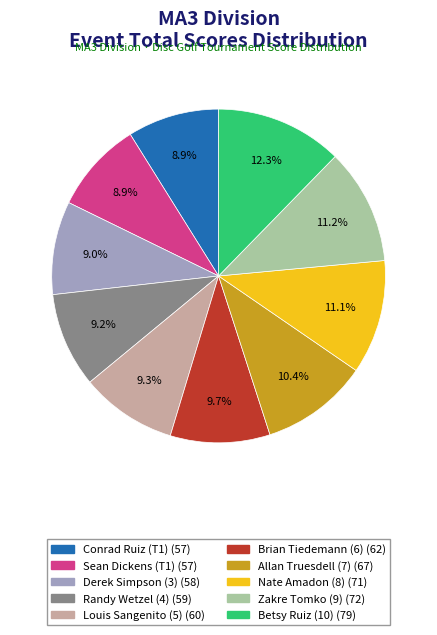

To the nearest percent, what is the difference between the Allan Truesdell (7) and Conrad Ruiz (T1) slice percentages?

2%